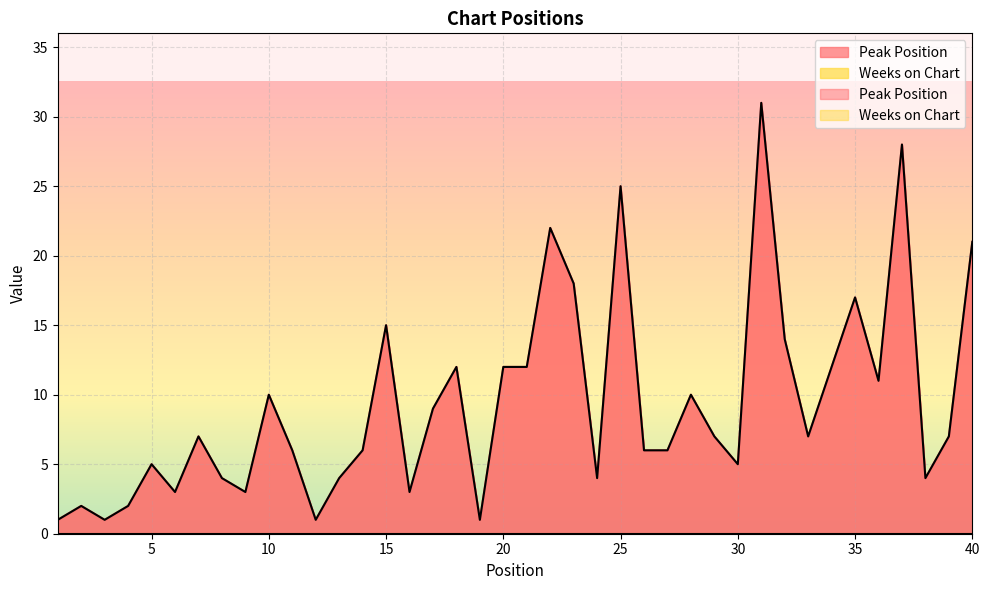

Where does the data first go above 7?

10